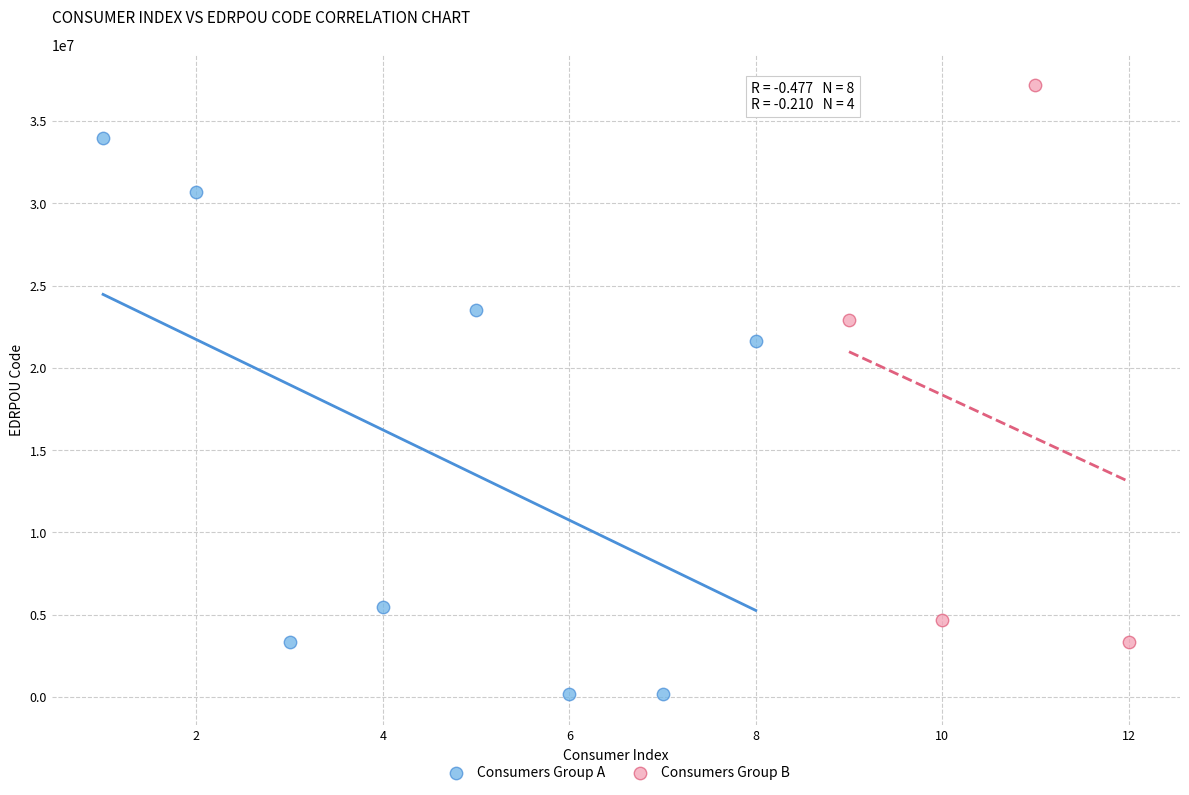

Which series contains the highest Y value?

Consumers Group B